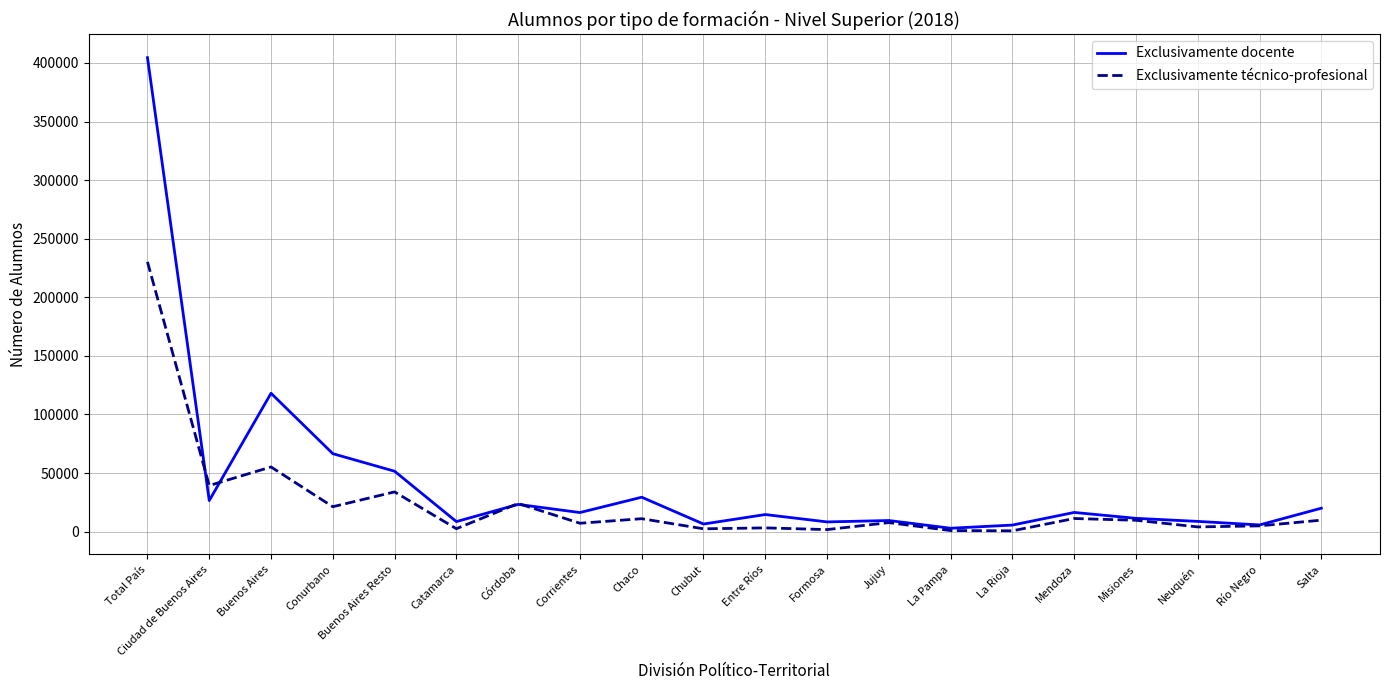

What is the difference between the second highest and second lowest values in the Exclusivamente técnico-profesional series?

54274